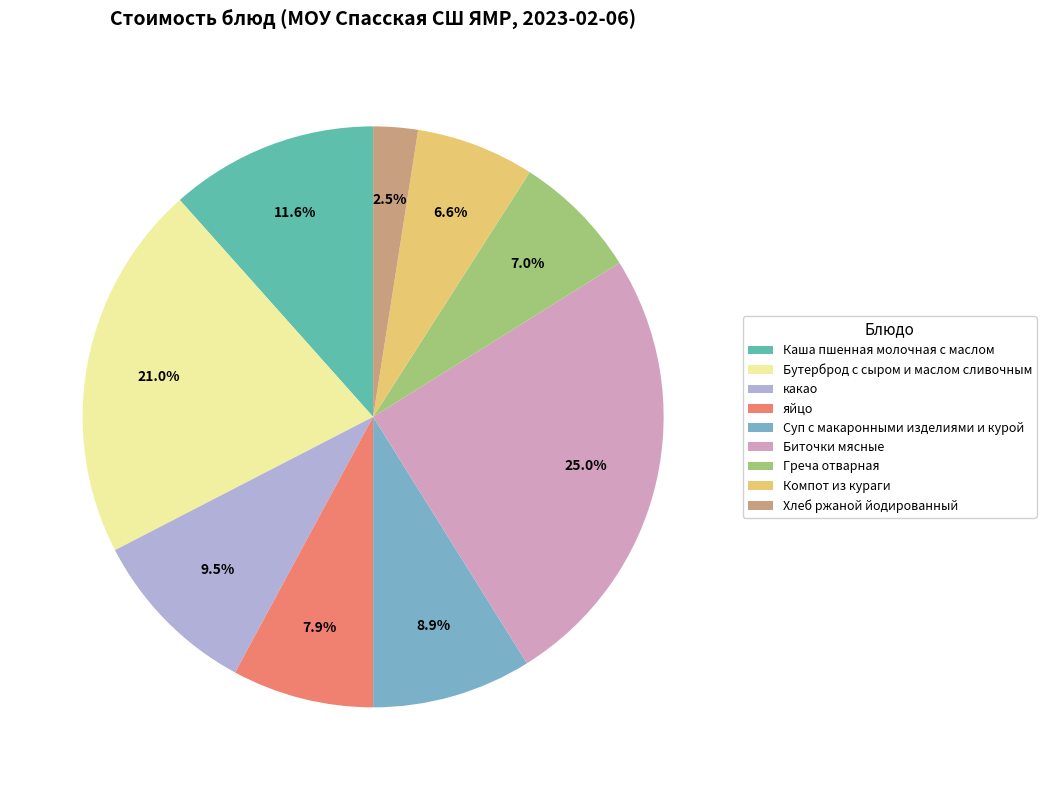

Does any single category account for the majority?

No